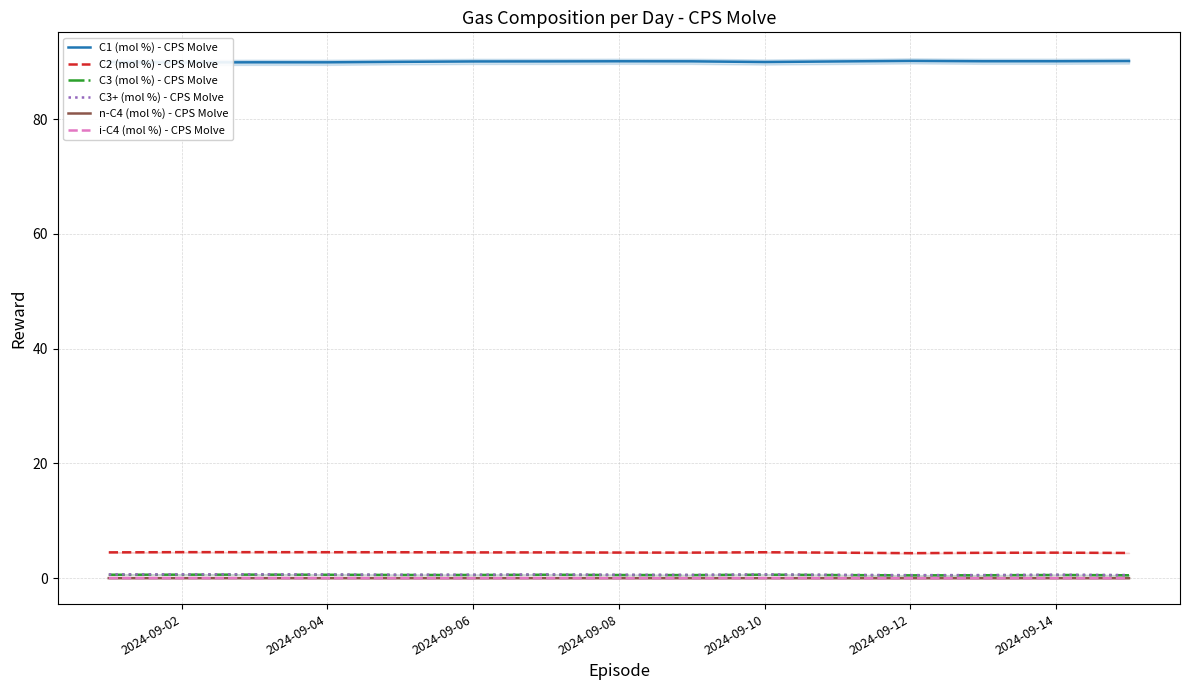

The C3+ (mol %) - CPS Molve series shows 0.7 at 2024-09-10. True or false?

True